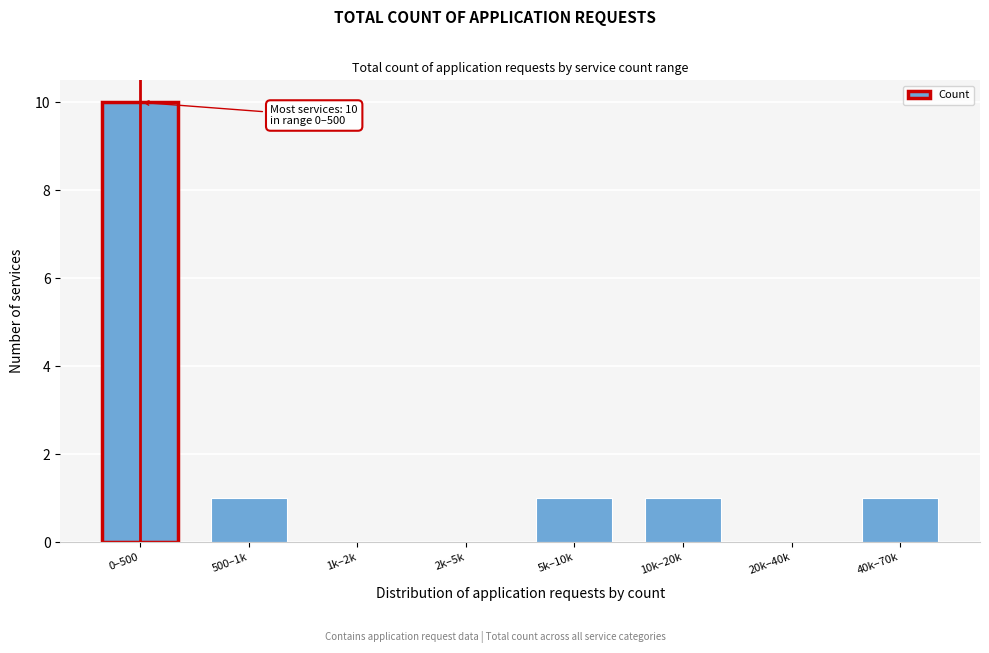

Reading left to right, list all the values displayed in this chart.

0–500=10	500–1k=1	1k–2k=0	2k–5k=0	5k–10k=1	10k–20k=1	20k–40k=0	40k–70k=1